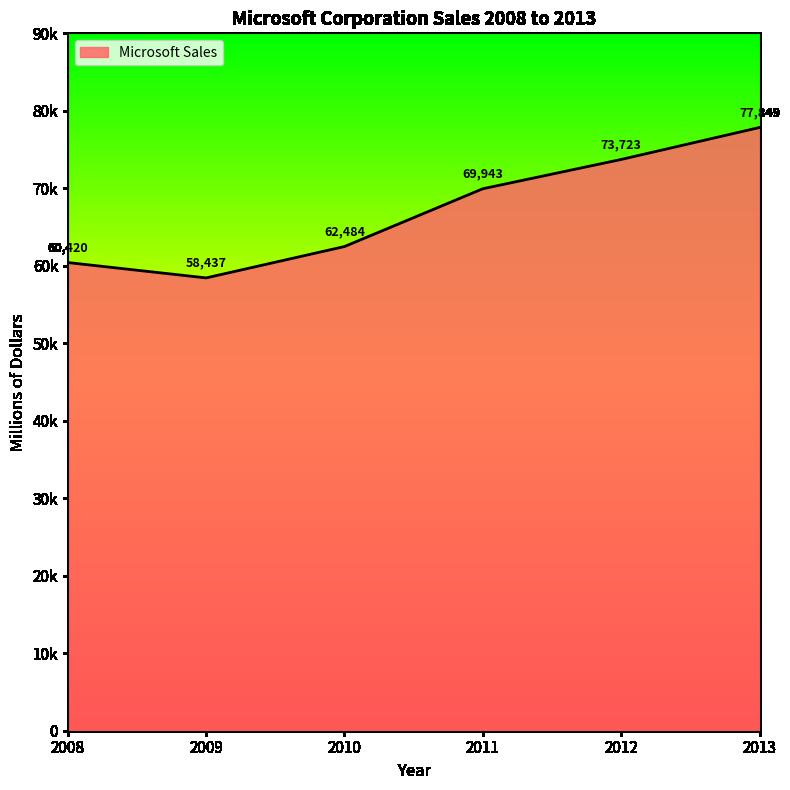

How many points are lower than both their immediate neighbors (excluding endpoints)?

1